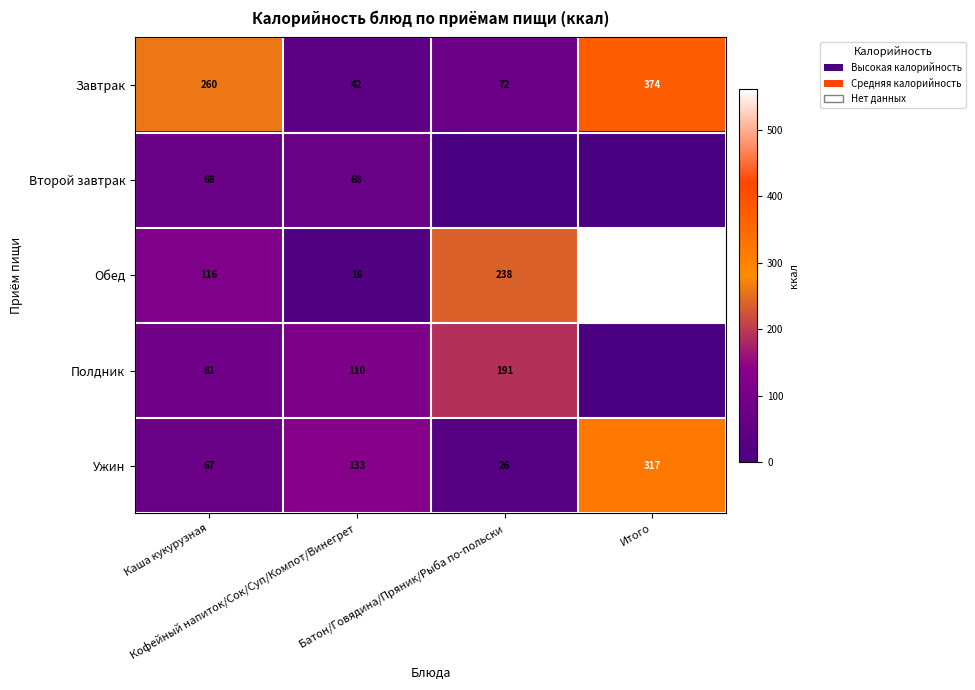

What is the lowest value of the Обед series?

16